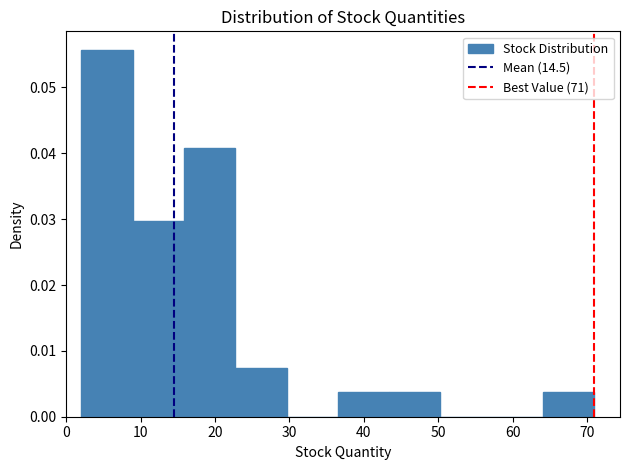

Reading left to right, list every bar in this chart as the range it spans on the x-axis followed by its height. Neither the bar edges nor the heights are printed on the chart, so give them approximately, as read against the axes.

2.0 to 8.9: 0.056
8.9 to 15.8: 0.030
15.8 to 22.7: 0.041
22.7 to 29.6: 0.007
29.6 to 36.5: 0
36.5 to 43.4: 0.004
43.4 to 50.3: 0.004
50.3 to 57.2: 0
57.2 to 64.1: 0
64.1 to 71.0: 0.004